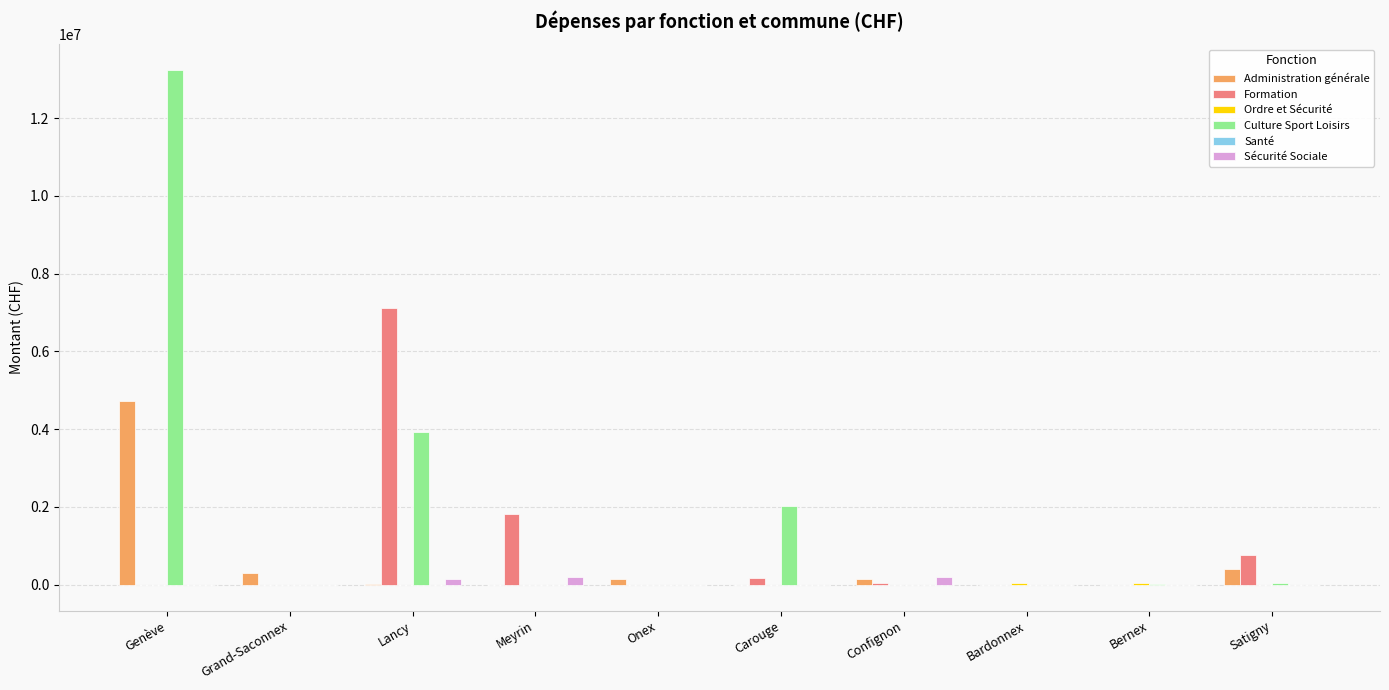

Which series has the largest total across all categories?

Culture Sport Loisirs